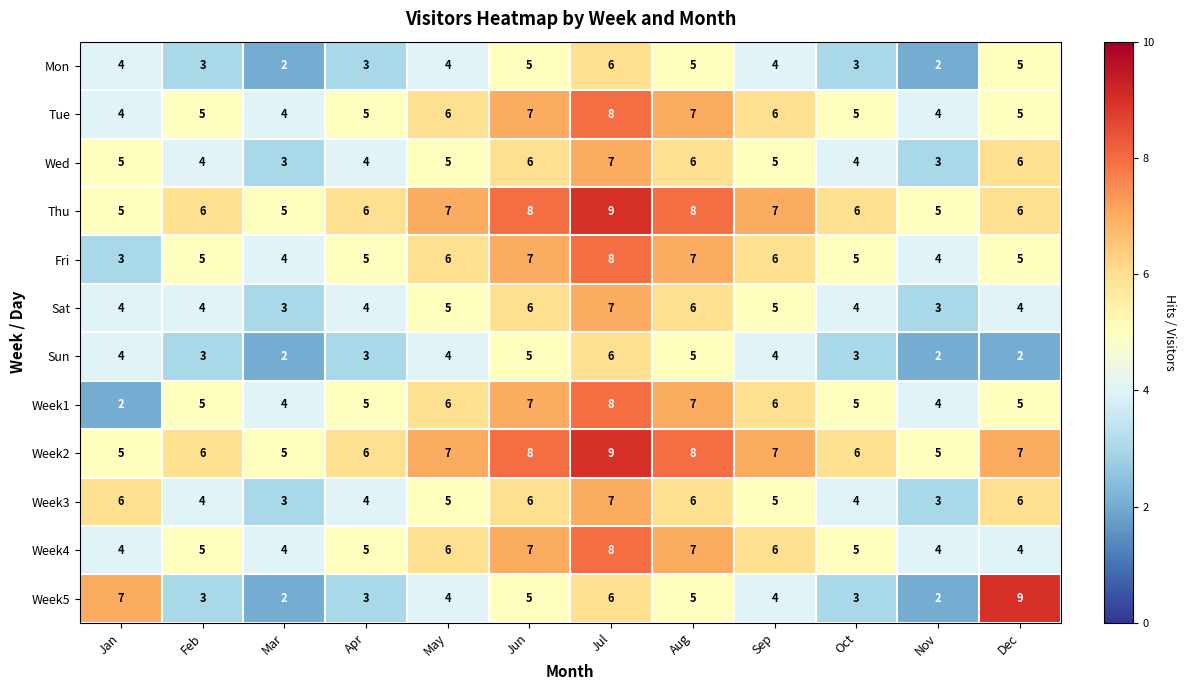

The value of Sun at Feb is 3. True or false?

True